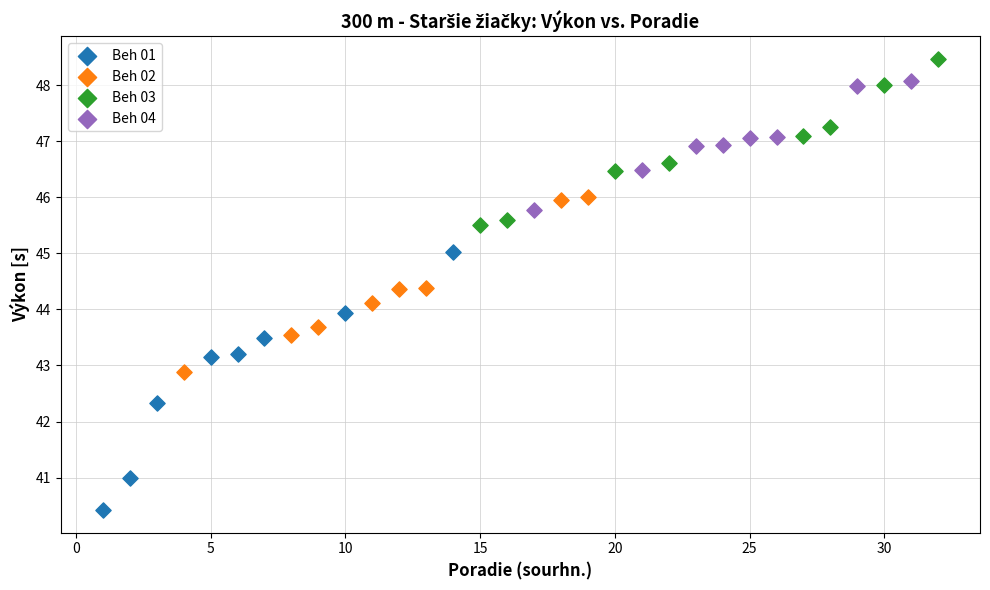

Which series has the widest spread of Y values?

Beh 01